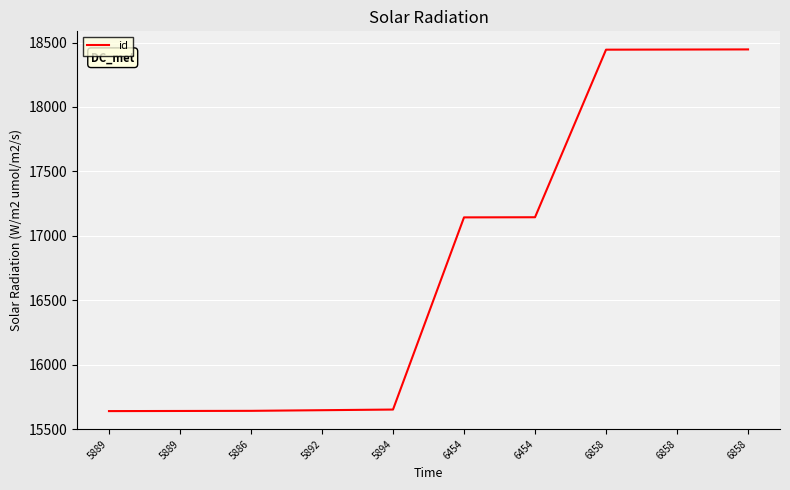

How many lines are shown in the chart?

1